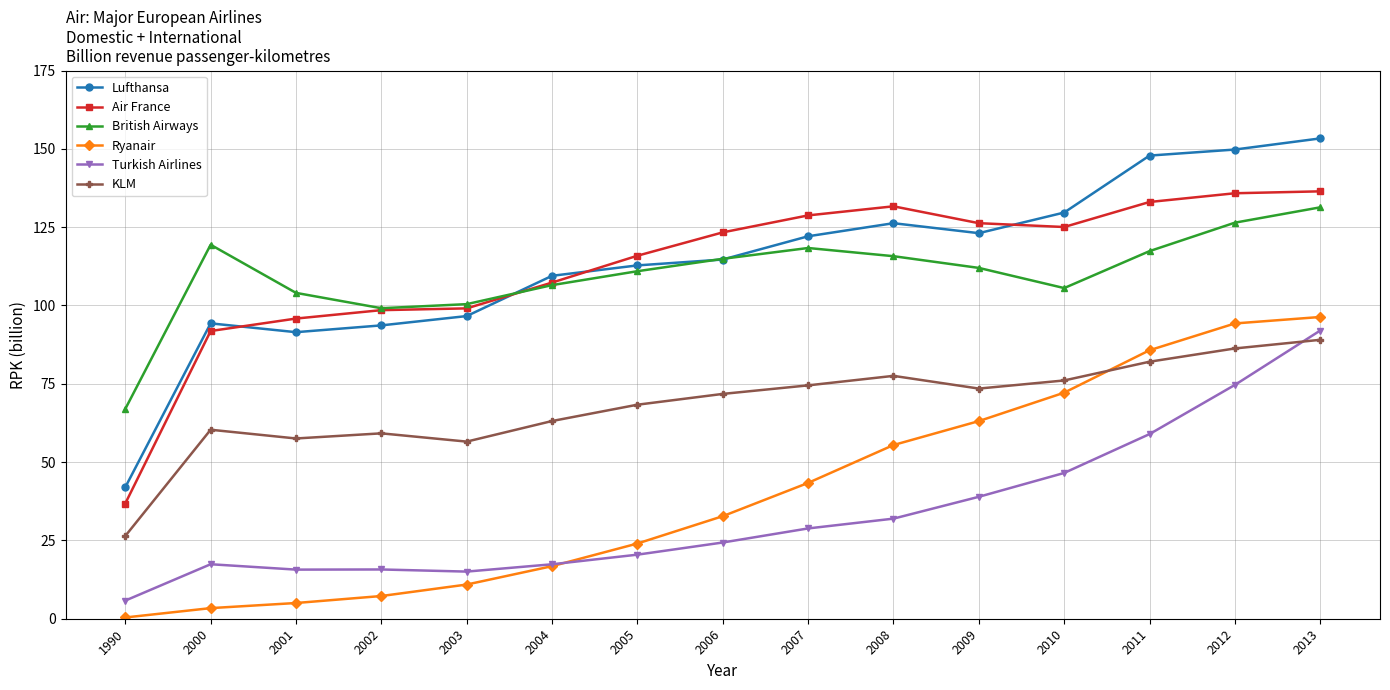

At 2012, list the series in order from largest to smallest.

Lufthansa, Air France, British Airways, Ryanair, KLM, Turkish Airlines